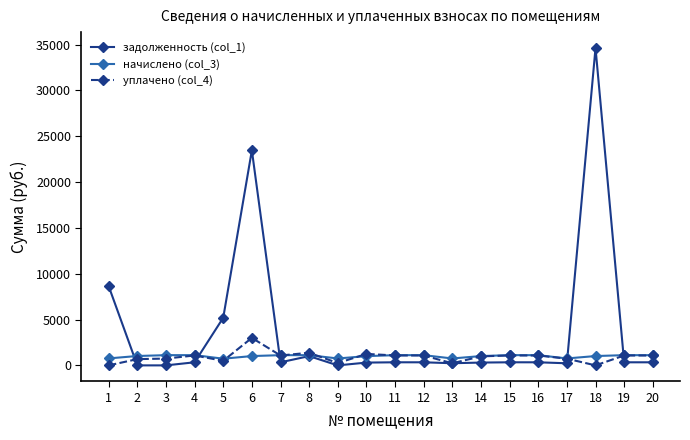

What is the value of the задолженность (col_1) point at the 14th from the left?

306.8